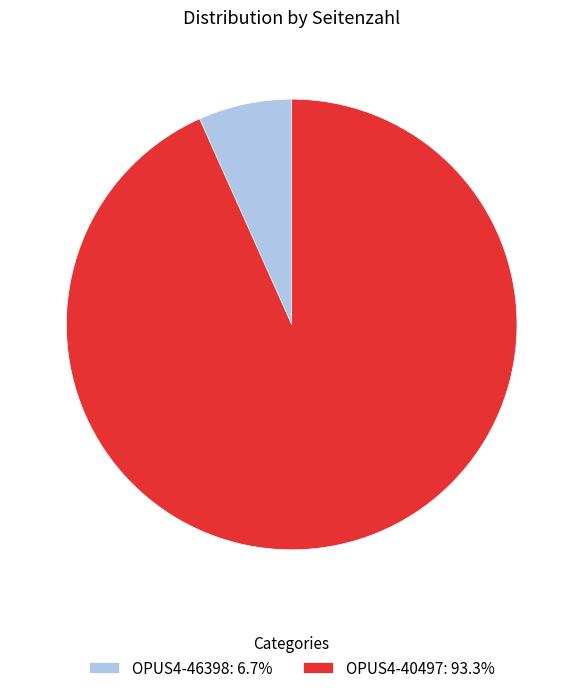

Which category accounts for the majority?

OPUS4-40497